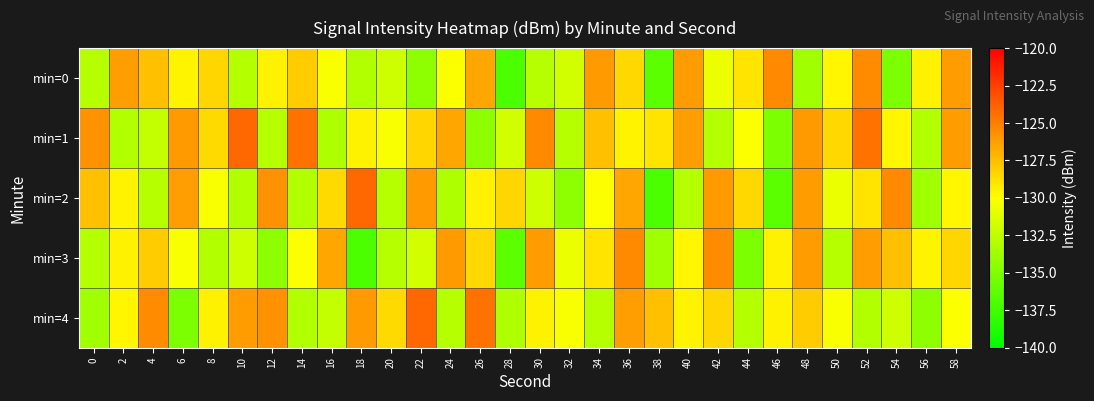

What is the total value across all series at 0?

-652.8